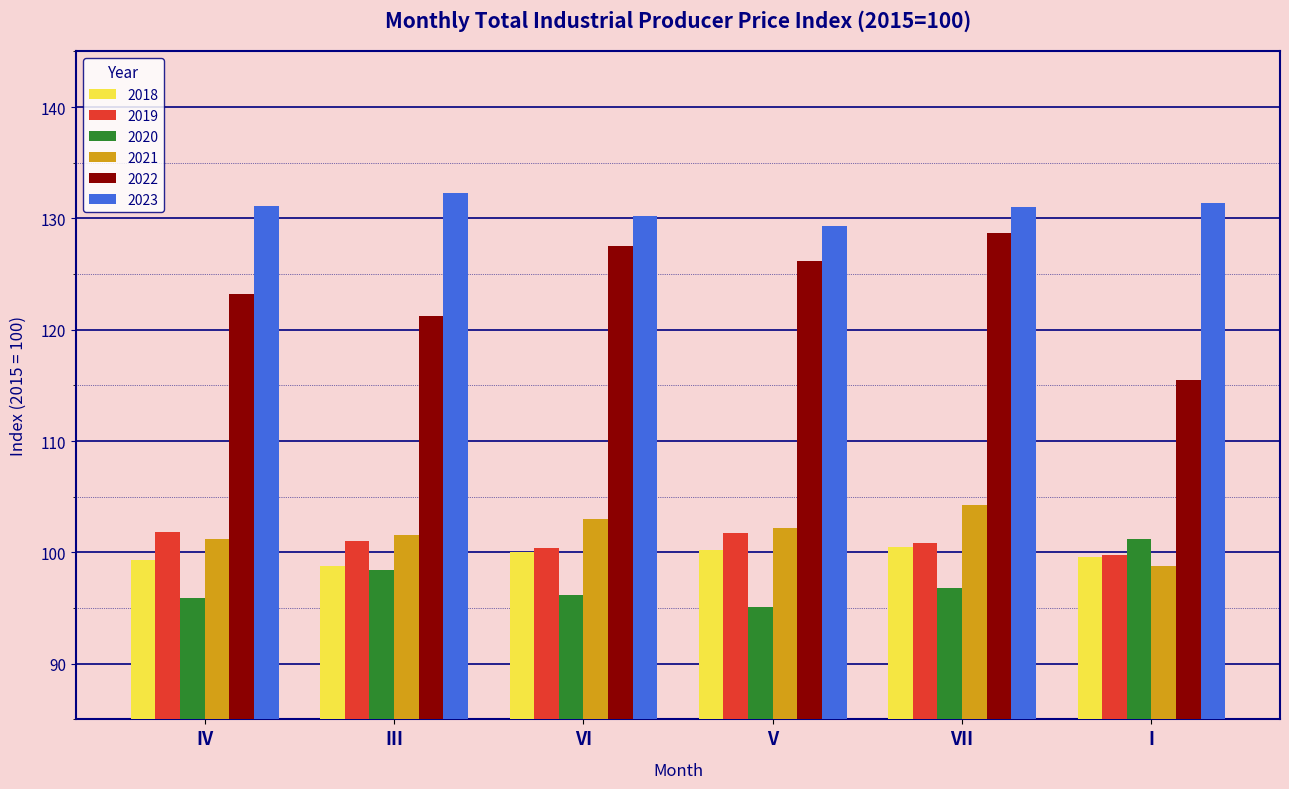

At which category is the sum across all series the highest?

VII